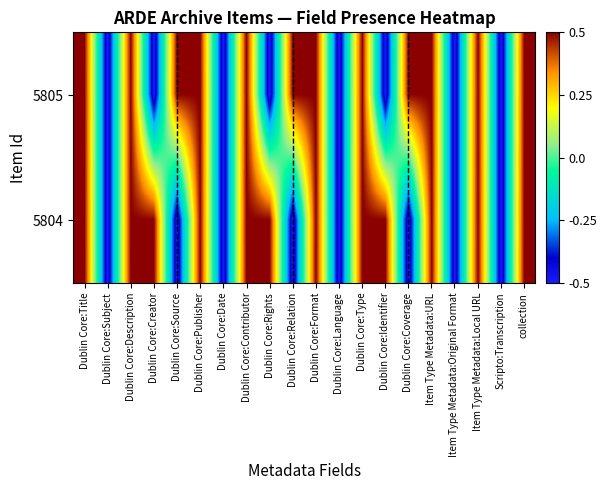

Which has a higher value, Dublin Core:Creator or Dublin Core:Title?

Dublin Core:Title